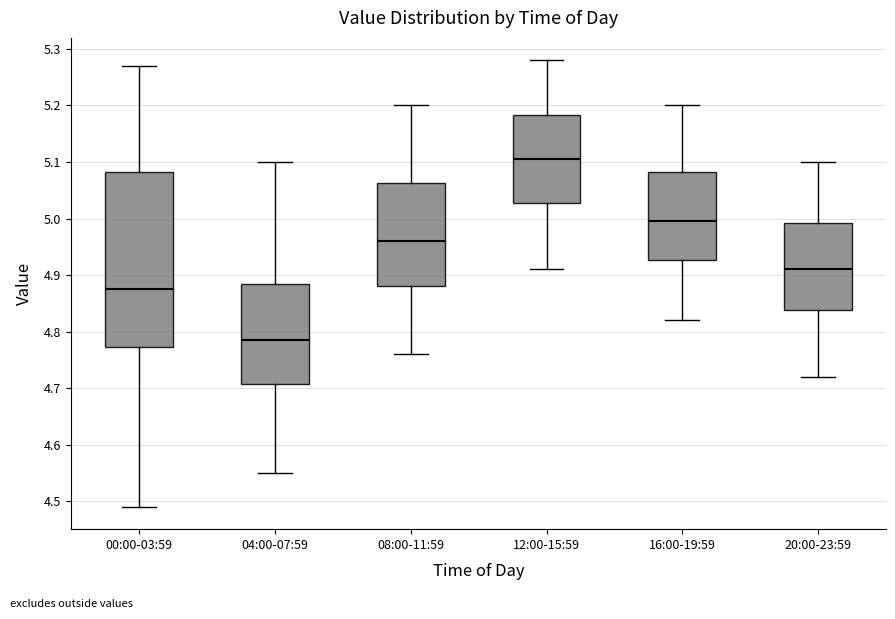

Comparing the boxes themselves (not the whiskers), which one is the tallest?

00:00-03:59